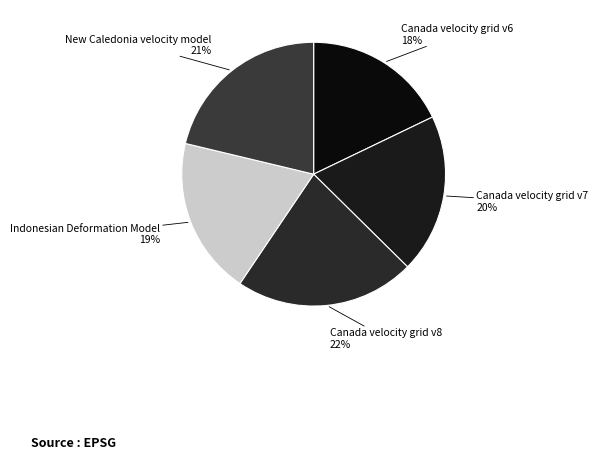

Count the number of slices in the pie.

5